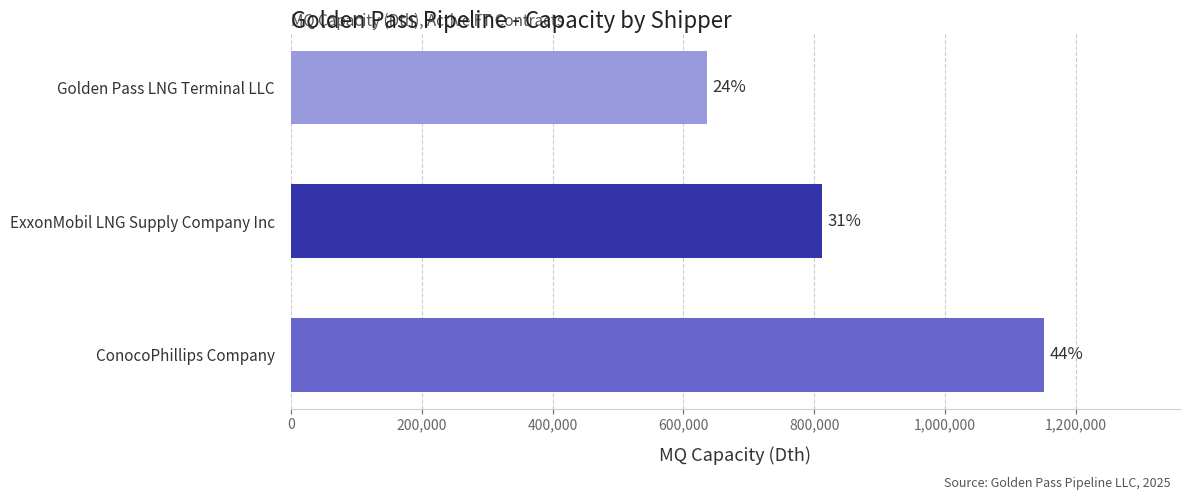

How many bars are there in total?

3